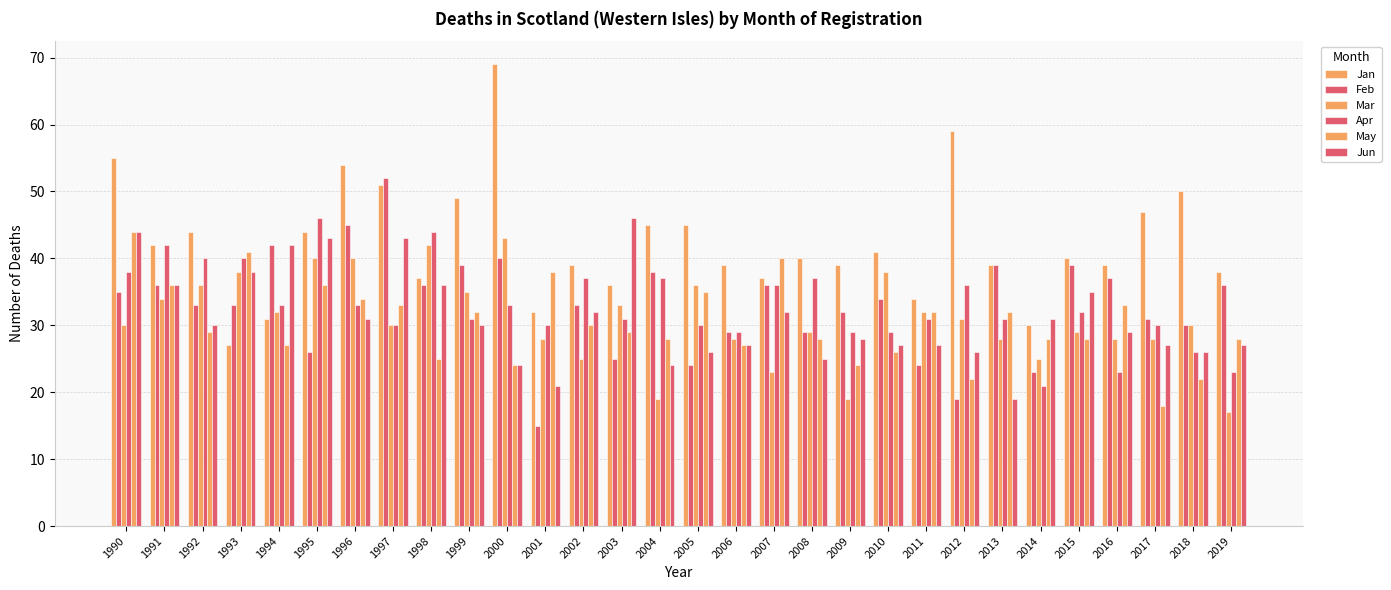

Reading left to right, extract all data points from this chart.

Jan: 55	42	44	27	31	44	54	51	37	49	69	32	39	36	45	45	39	37	40	39	41	34	59	39	30	40	39	47	50	38
Feb: 35	36	33	33	42	26	45	52	36	39	40	15	33	25	38	24	29	36	29	32	34	24	19	39	23	39	37	31	30	36
Mar: 30	34	36	38	32	40	40	30	42	35	43	28	25	33	19	36	28	23	29	19	38	32	31	28	25	29	28	28	30	17
Apr: 38	42	40	40	33	46	33	30	44	31	33	30	37	31	37	30	29	36	37	29	29	31	36	31	21	32	23	30	26	23
May: 44	36	29	41	27	36	34	33	25	32	24	38	30	29	28	35	27	40	28	24	26	32	22	32	28	28	33	18	22	28
Jun: 44	36	30	38	42	43	31	43	36	30	24	21	32	46	24	26	27	32	25	28	27	27	26	19	31	35	29	27	26	27